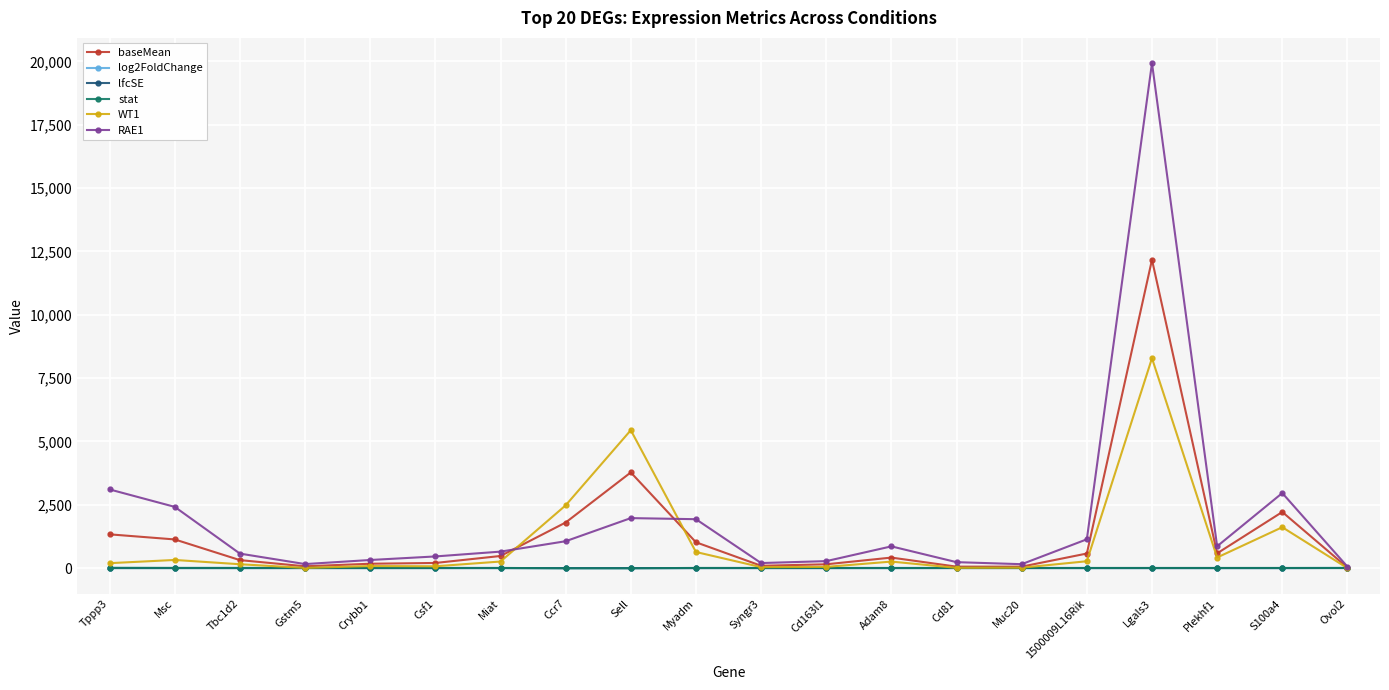

What is the average value of the WT1 series?

1030.1